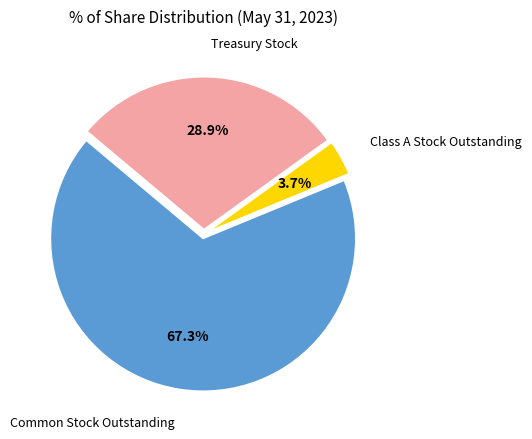

Is it true that Treasury Stock is 29% of the pie?

True